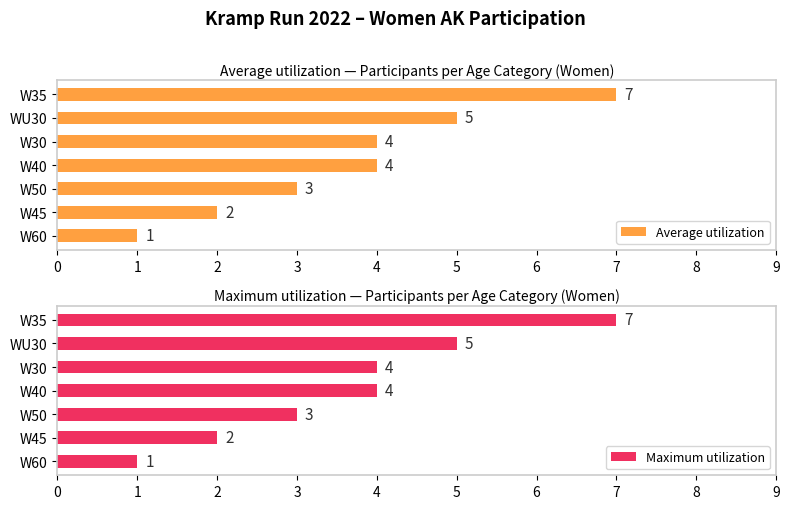

What is the average value of the Average utilization series?

4